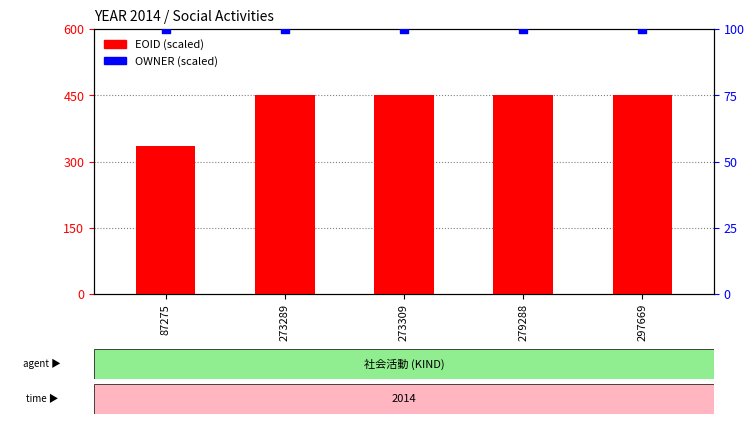

Which series contains the highest Y value?

EOID (scaled)